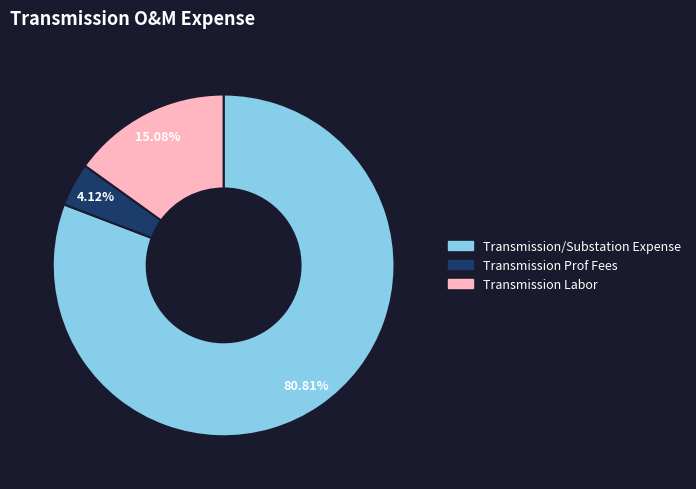

Between Transmission/Substation Expense and Transmission Labor, which is larger?

Transmission/Substation Expense